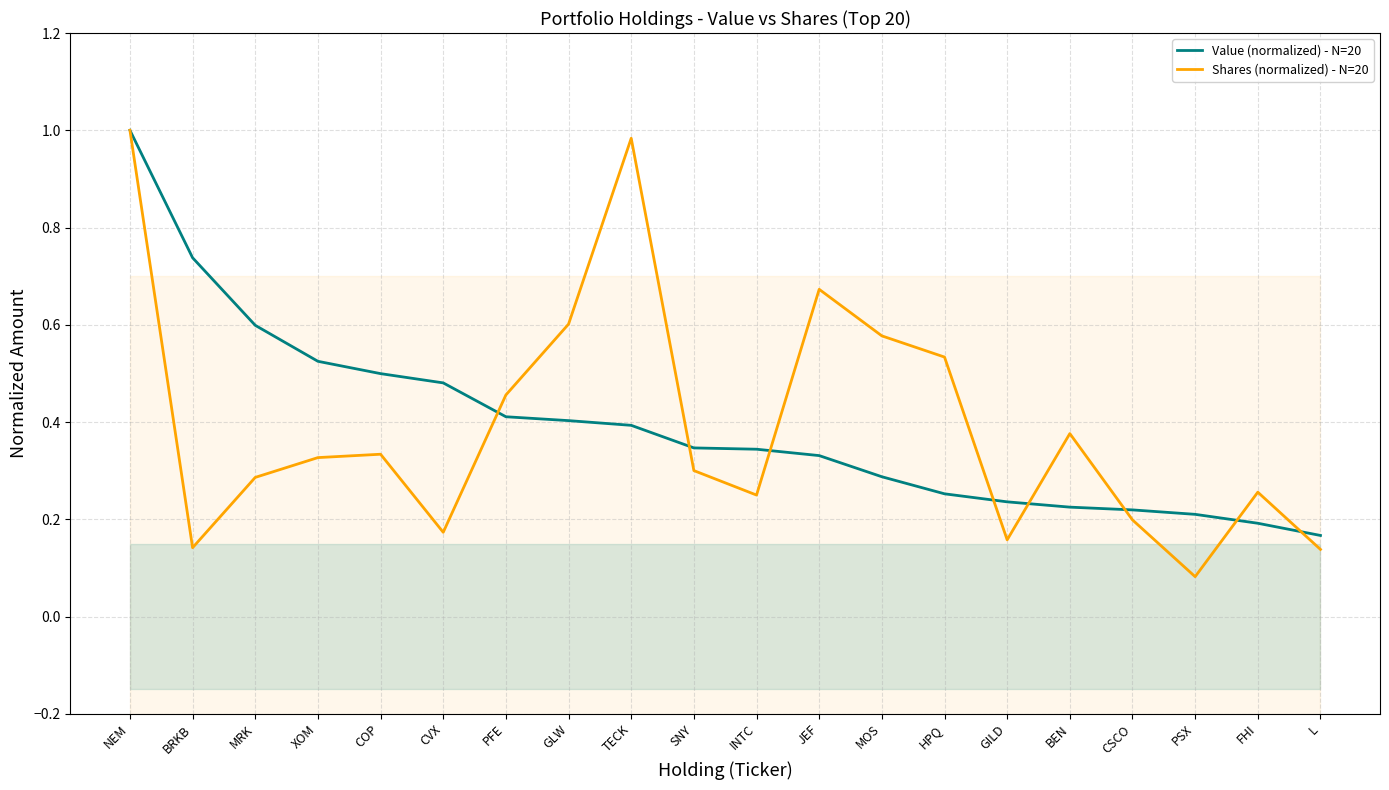

In Shares (normalized) - N=20, how many points are higher than both neighbors (excluding endpoints)?

5